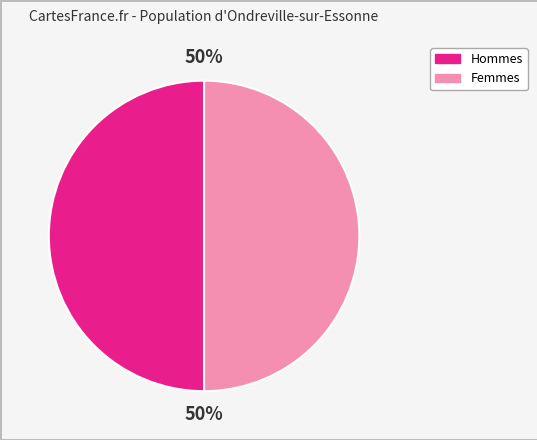

How many segments does this pie chart have?

2